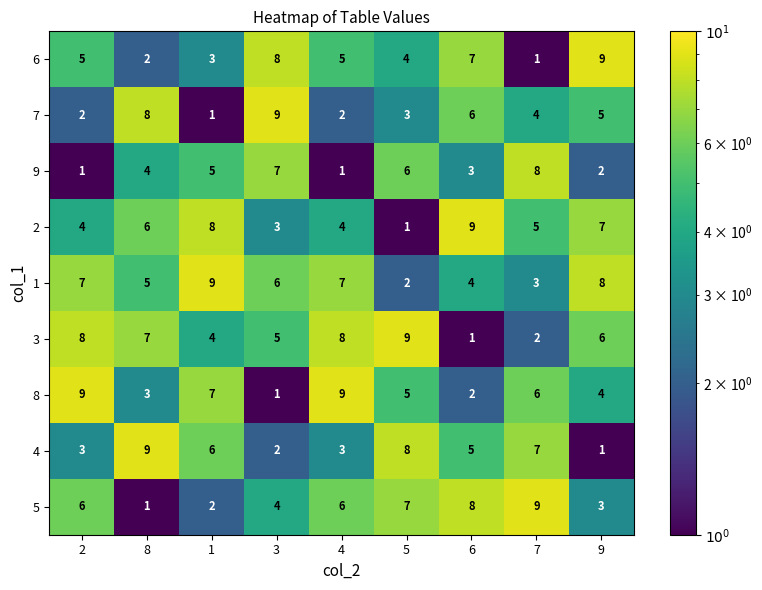

How many 7 values are between 2 and 6?

6